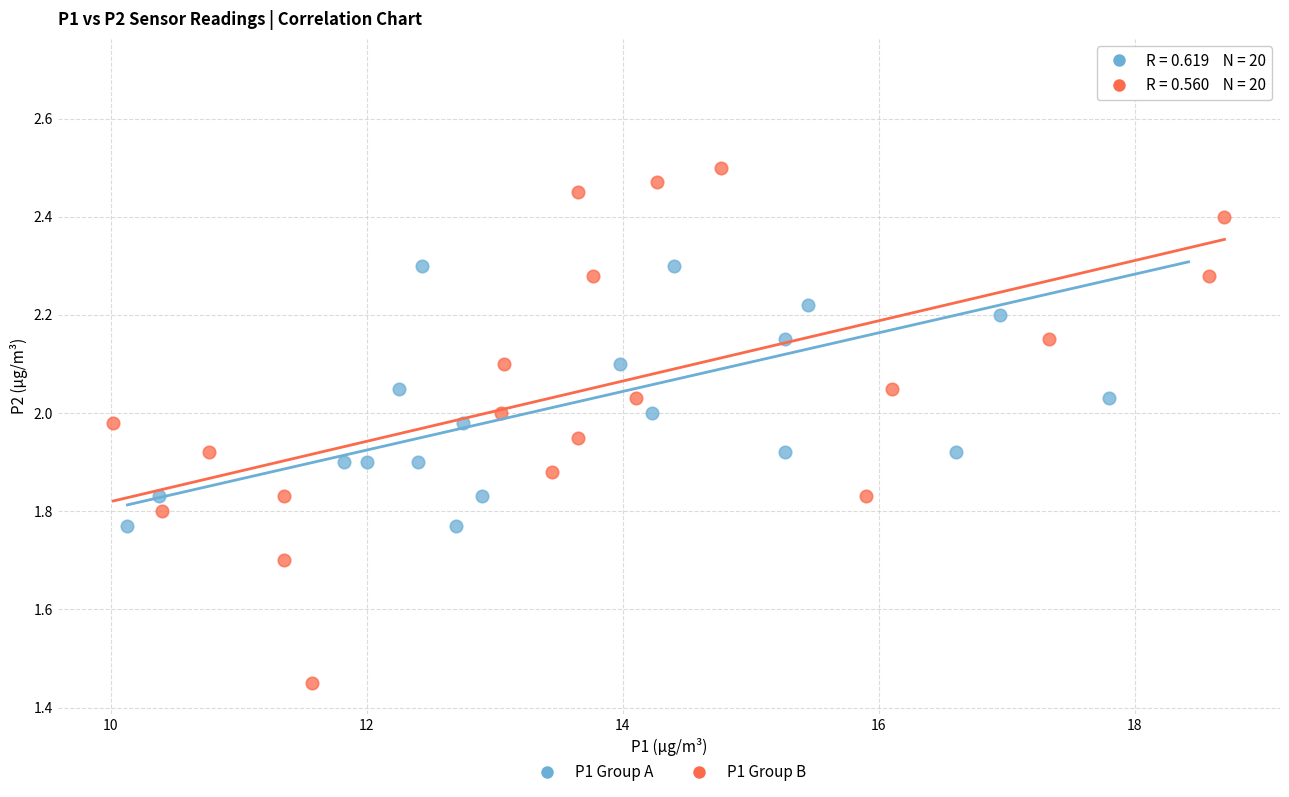

Which series has the largest Y range (max minus min)?

P1 Group B